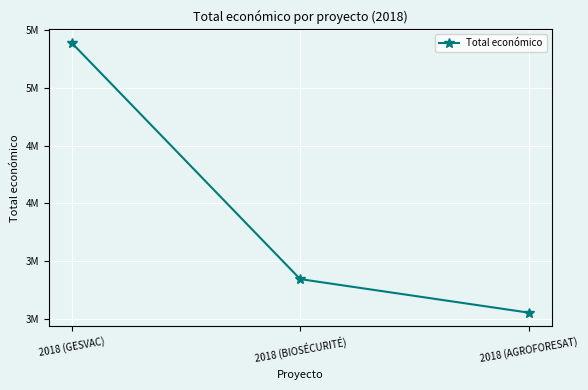

What is the value of the 3rd point from the left?

3051573